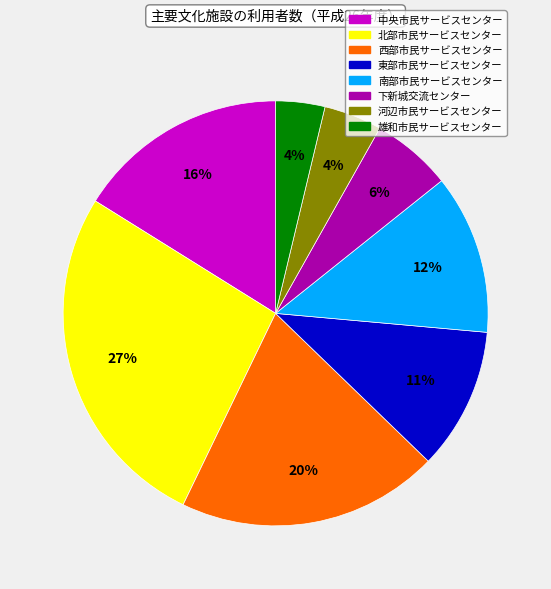

Is it true that 東部市民サービスセンター is 22% of the pie?

False